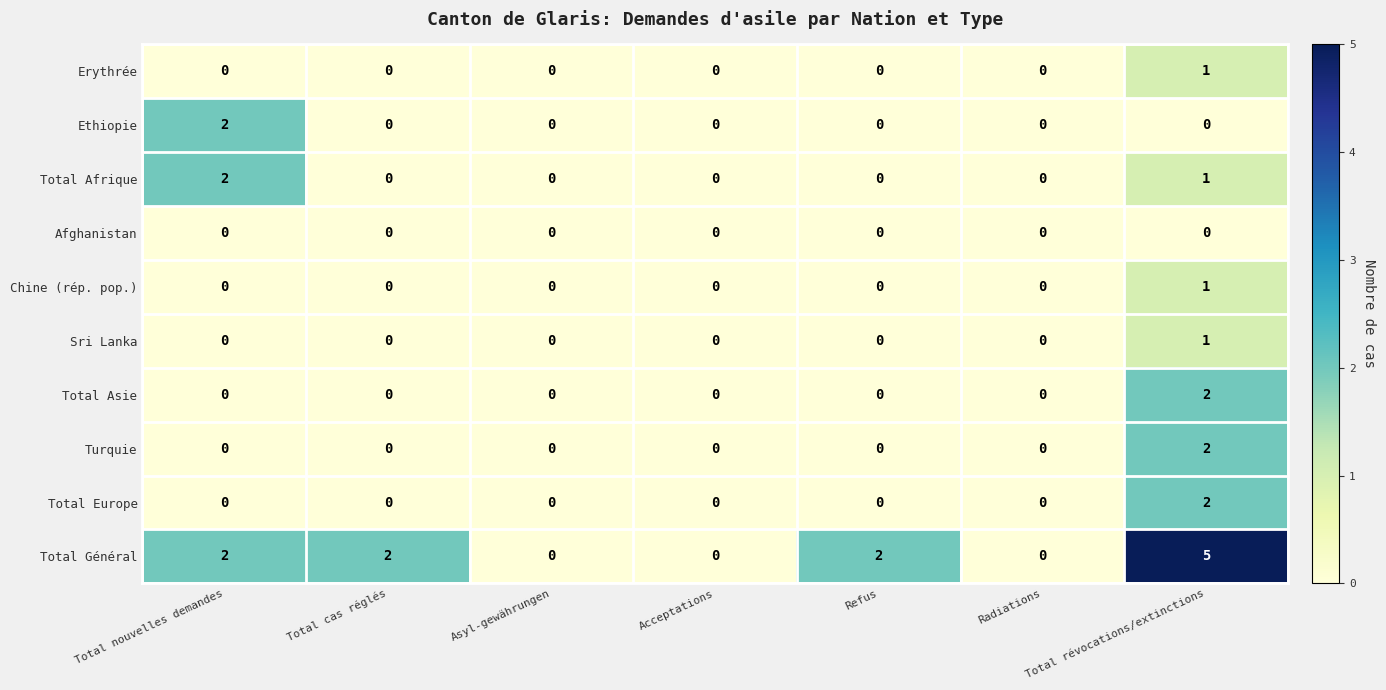

Count the Erythrée values in the range 0 to 1.

7